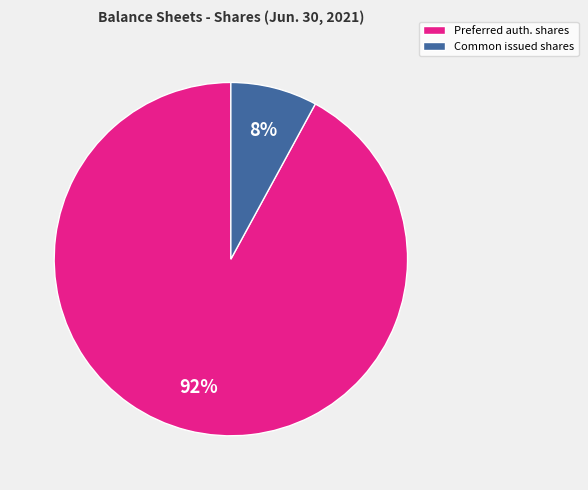

To the nearest percent, what is the difference between the largest and smallest slice percentages?

84%